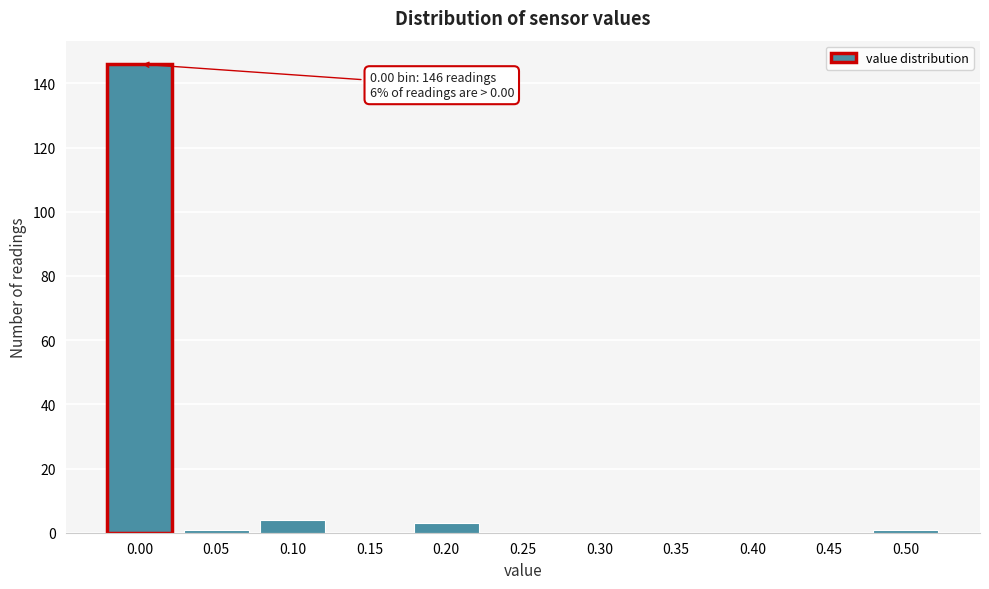

Reading left to right, transcribe all the data shown in this chart.

0.00=146	0.05=1	0.10=4	0.15=0	0.20=3	0.25=0	0.30=0	0.35=0	0.40=0	0.45=0	0.50=1